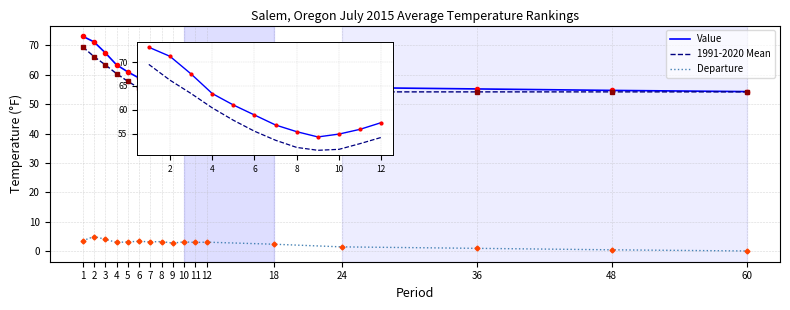

What is the average value of the 1991-2020 Mean series?

56.5